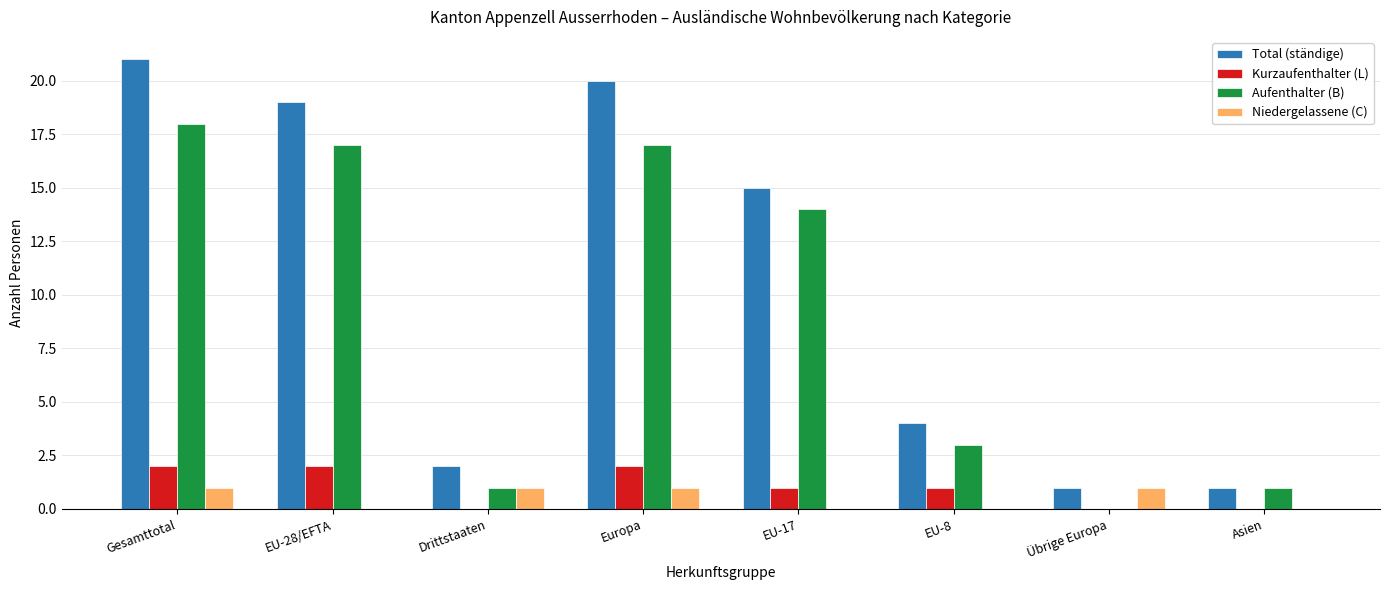

Which series has the largest range (max minus min)?

Total (ständige)